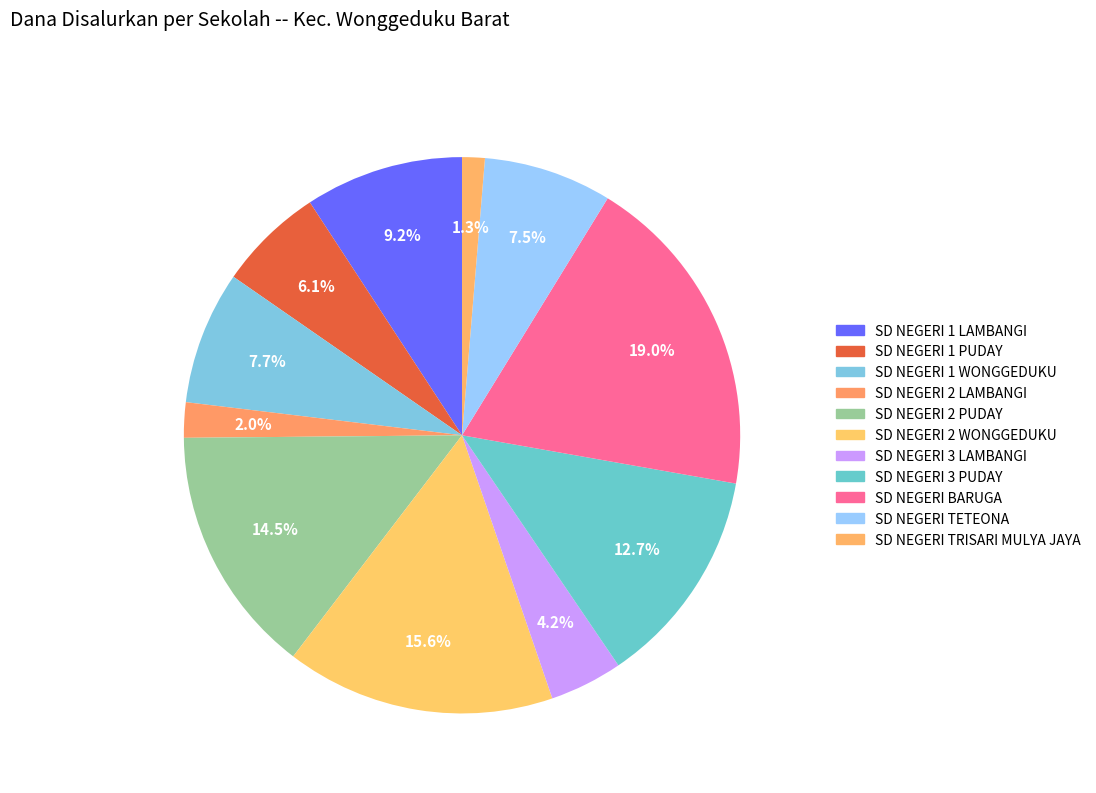

Does SD NEGERI 3 PUDAY account for over 50% of the chart?

No